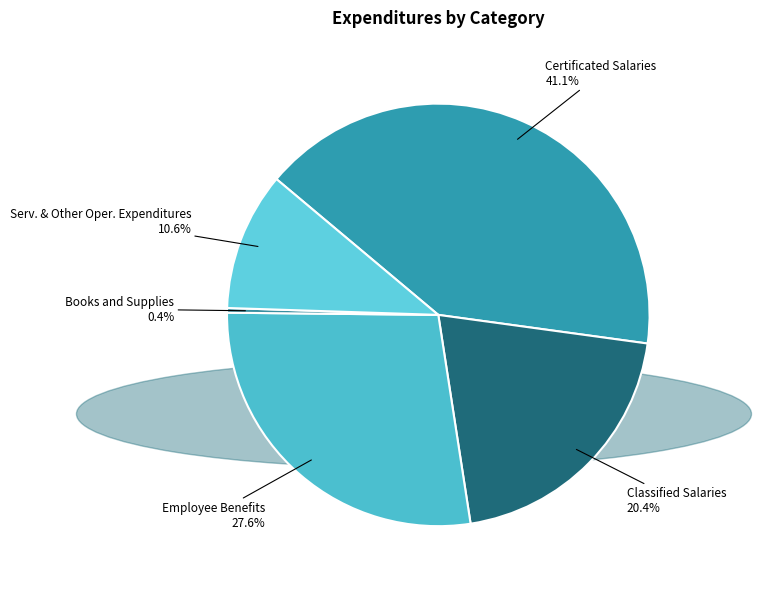

Does any single category account for the majority?

No